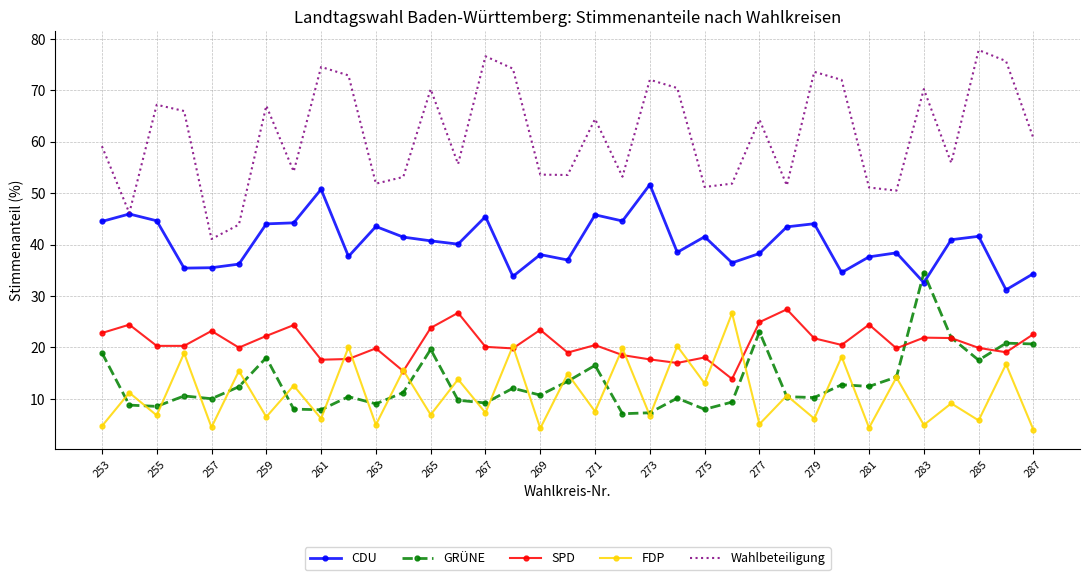

Which series has the largest total across all categories?

Wahlbeteiligung